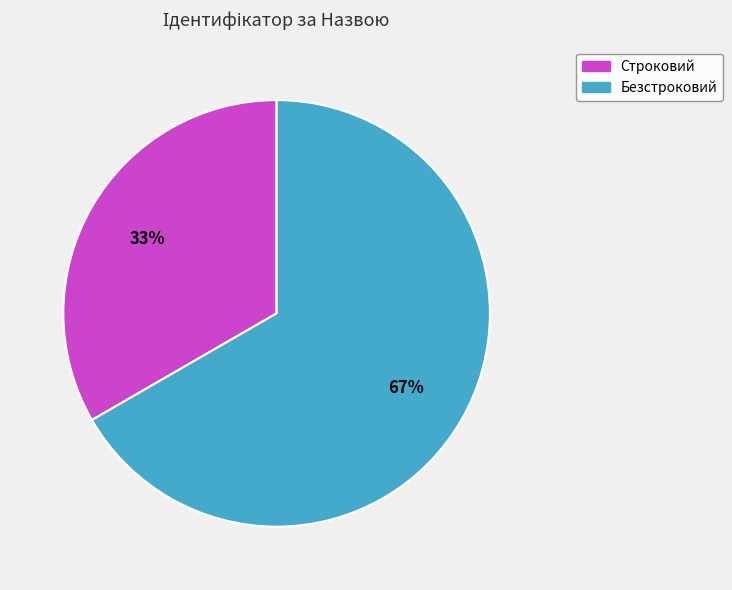

To the nearest percent, what is the combined percentage of Безстроковий and Строковий?

100%